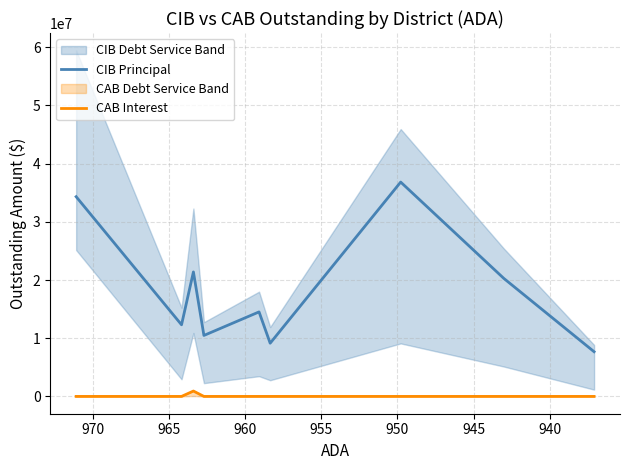

What is the difference between the maximum and minimum values in the CIBInterestOutstanding series?

29155000.0